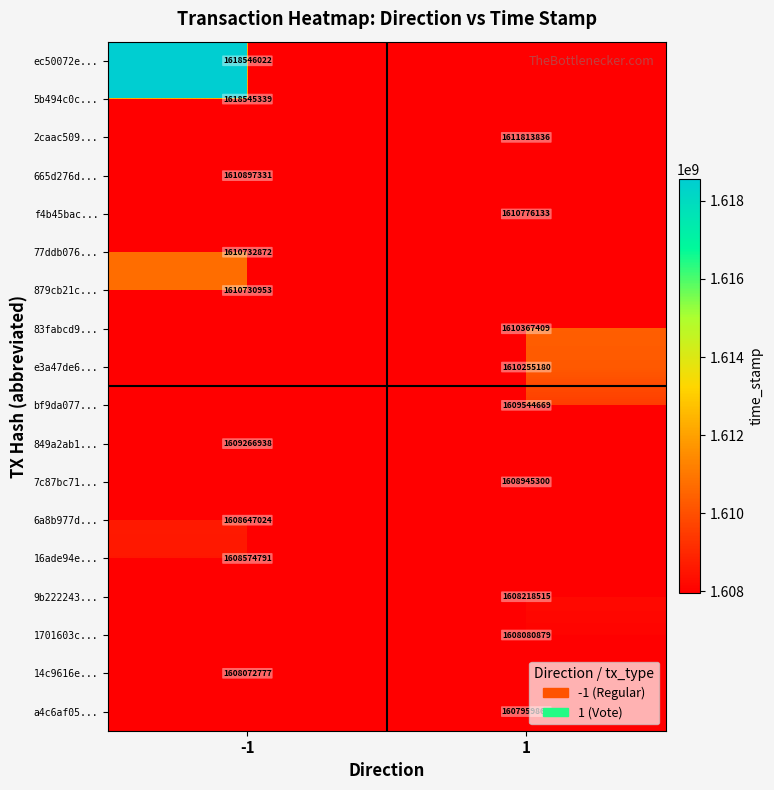

The 9b222243... series shows 1608218515 at 1. True or false?

True